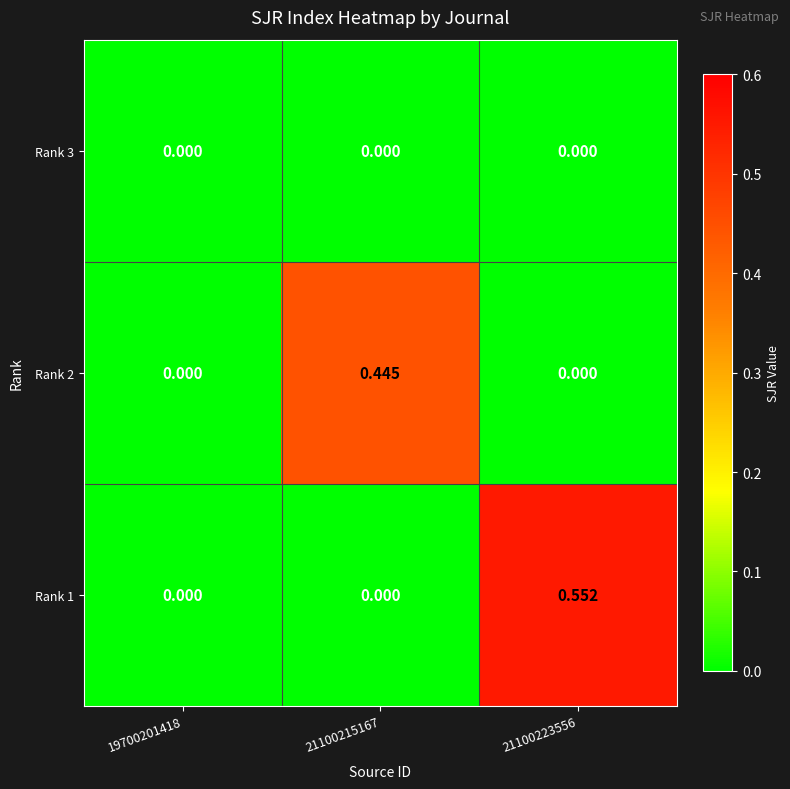

At which category is the sum across all series the highest?

21100223556